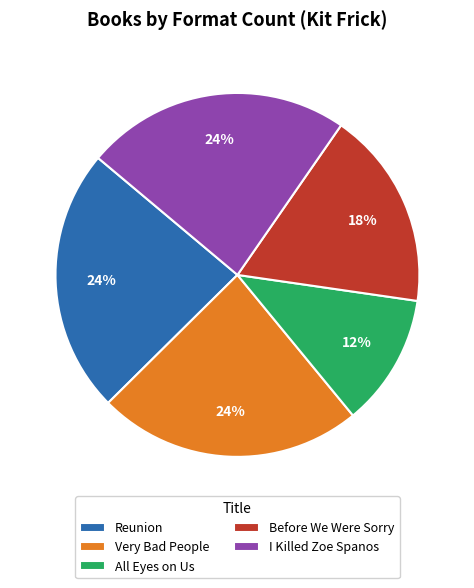

Between I Killed Zoe Spanos and All Eyes on Us, which is larger?

I Killed Zoe Spanos